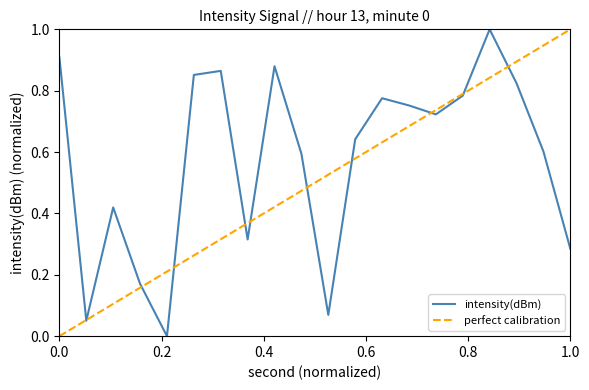

Rank the categories by value from lowest to highest.

8, 2, 20, 6, 38, 14, 4, 18, 36, 22, 28, 26, 24, 30, 34, 10, 12, 16, 0, 32